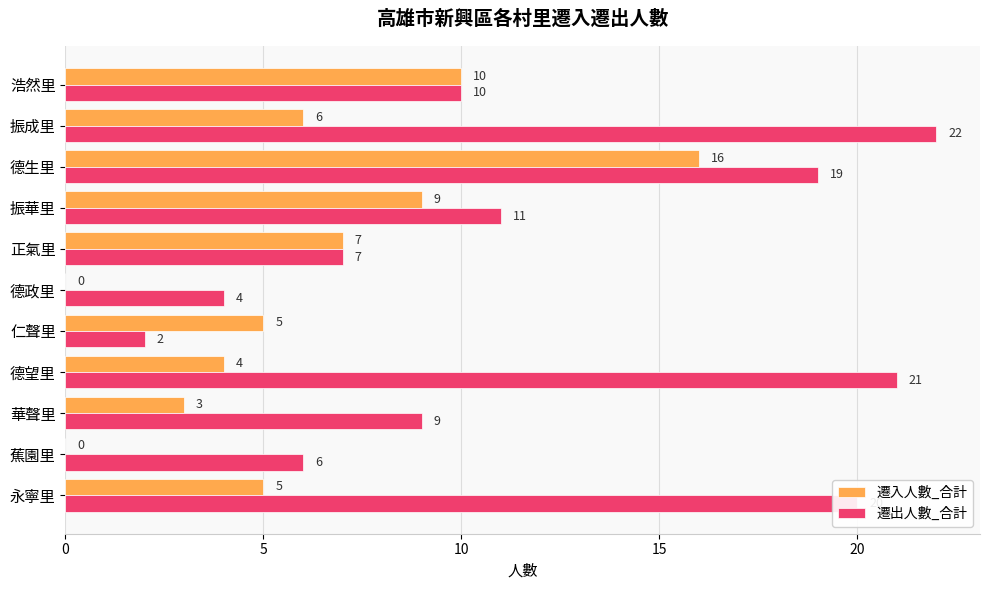

Where is 遷出人數_合計 nearest to the value 12?

振華里